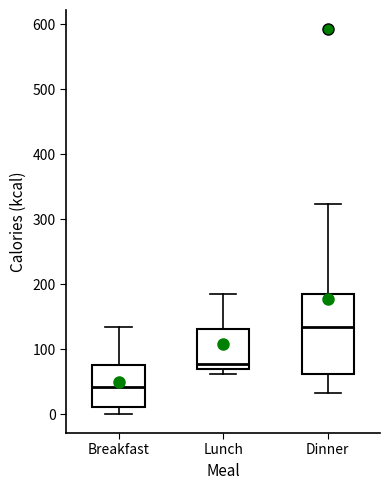

Comparing the boxes themselves (not the whiskers), which one is the tallest?

Dinner